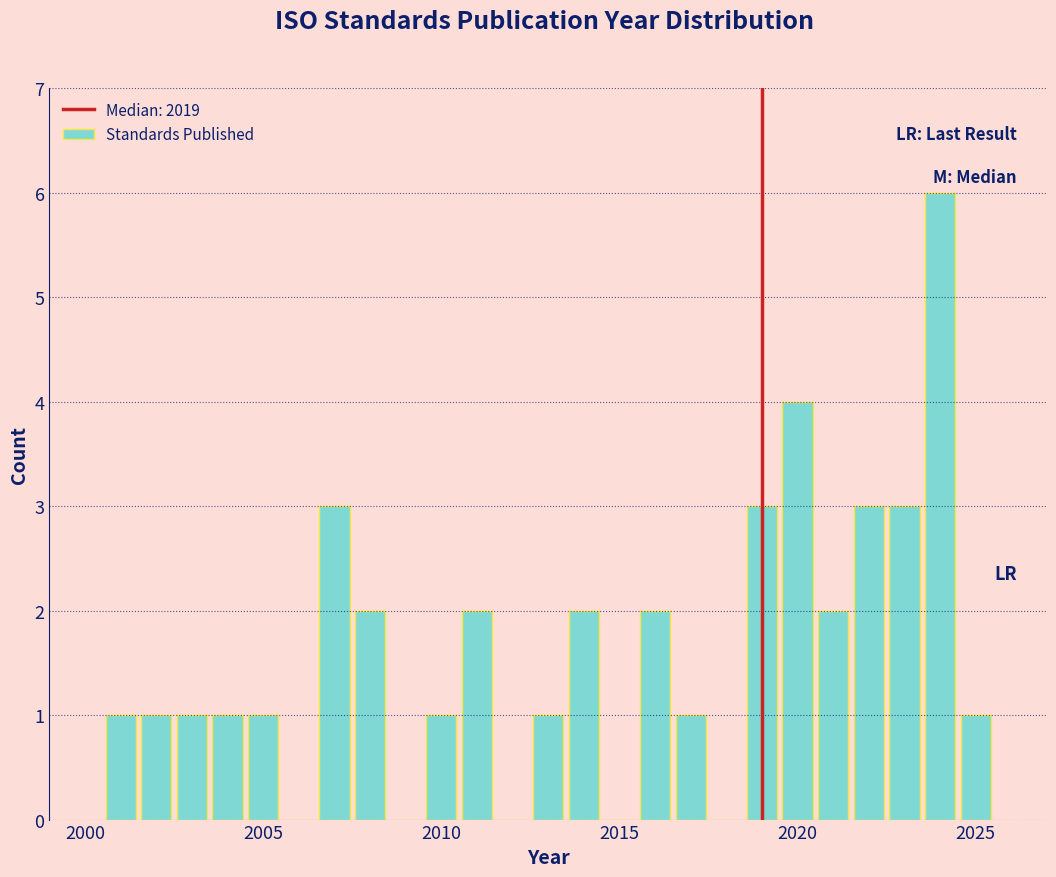

Read against the x-axis, roughly where is the centre of the tallest bar?

2024.0